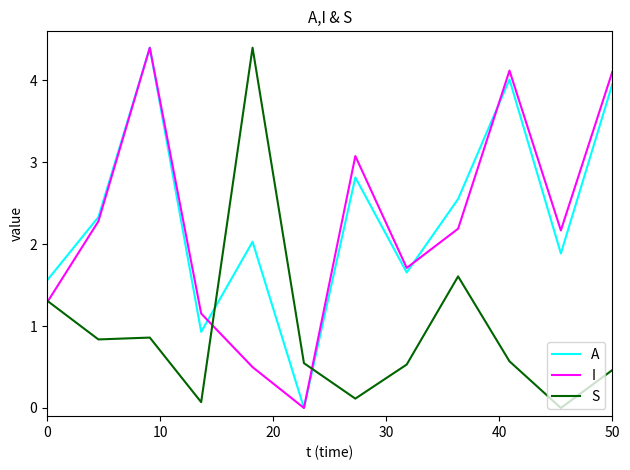

What is the highest value of the A series?

4.4